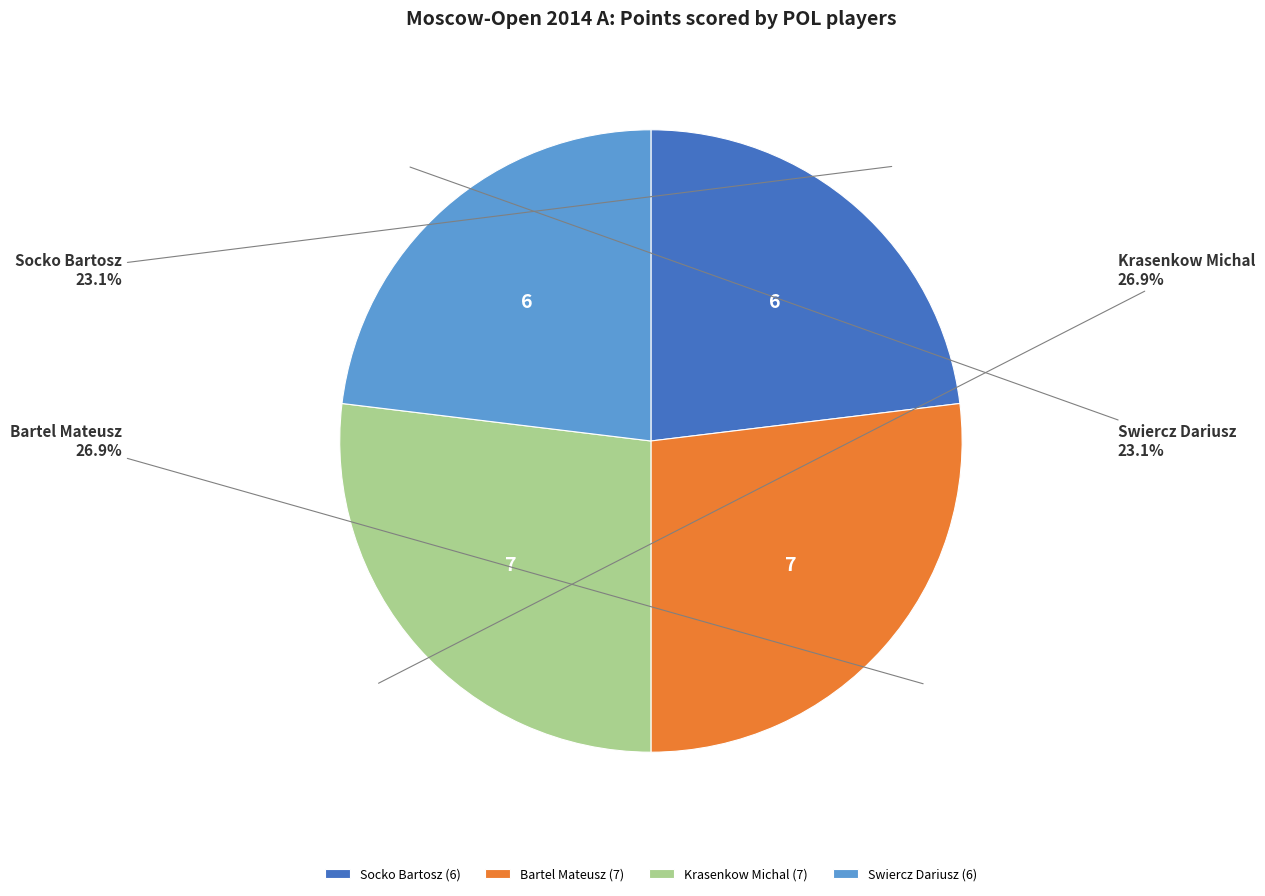

Combined, do Swiercz Dariusz and Socko Bartosz account for over 50%?

No